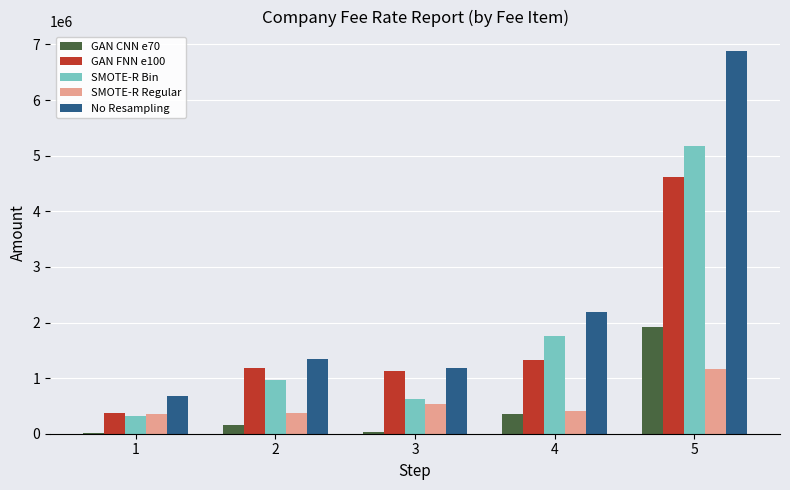

What is the total value across all series at 3?

3499855.4